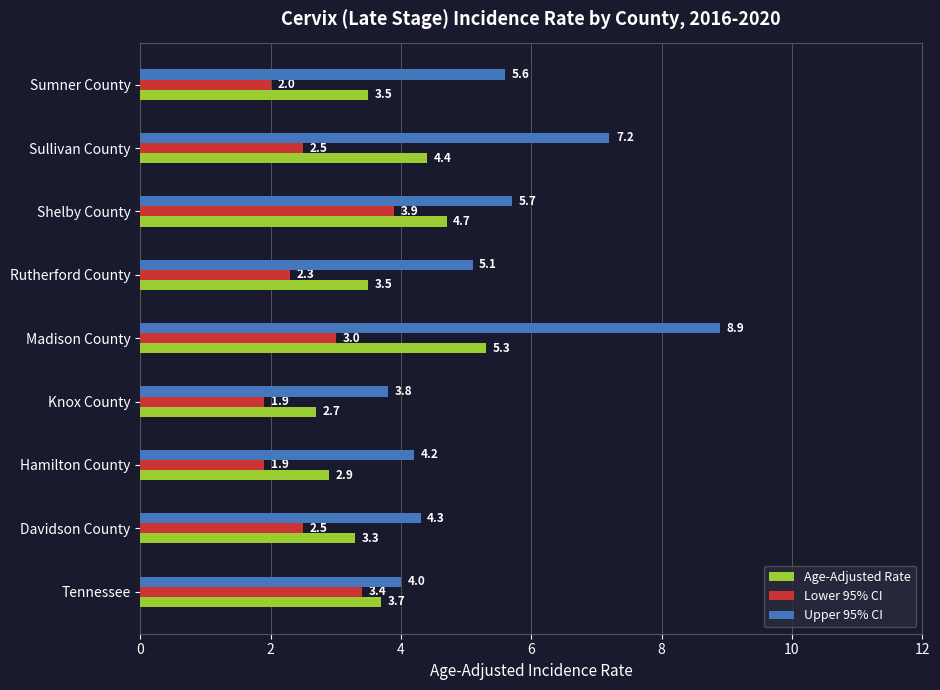

Rank the series at Sullivan County from highest to lowest value.

Upper 95% CI, Age-Adjusted Rate, Lower 95% CI